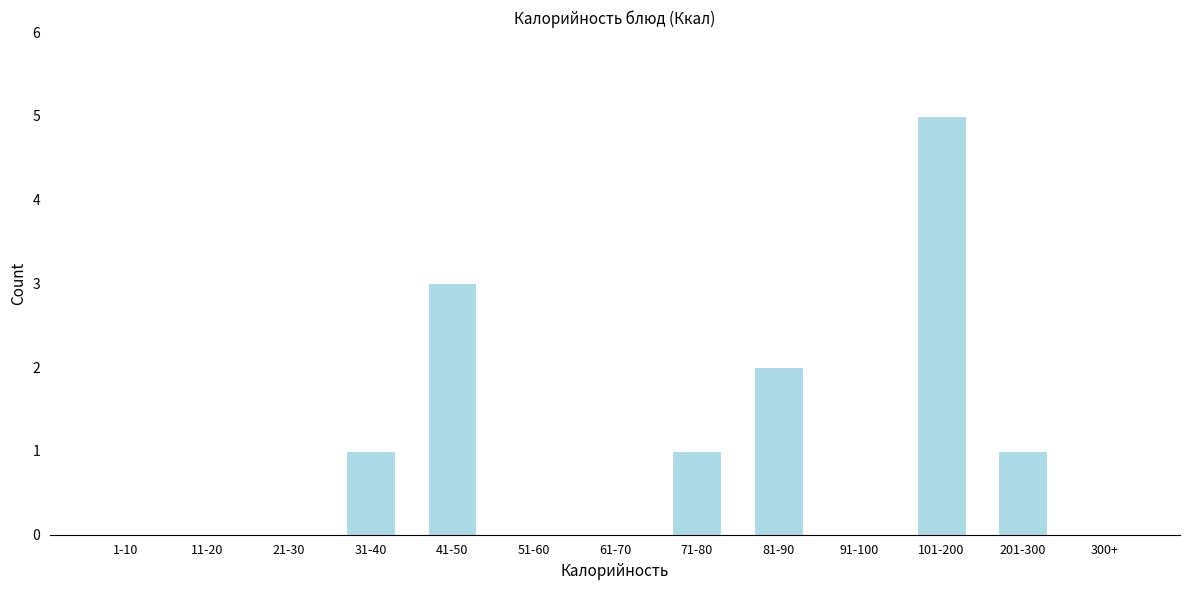

Reading left to right, extract all data points from this chart.

1-10=0	11-20=0	21-30=0	31-40=1	41-50=3	51-60=0	61-70=0	71-80=1	81-90=2	91-100=0	101-200=5	201-300=1	300+=0